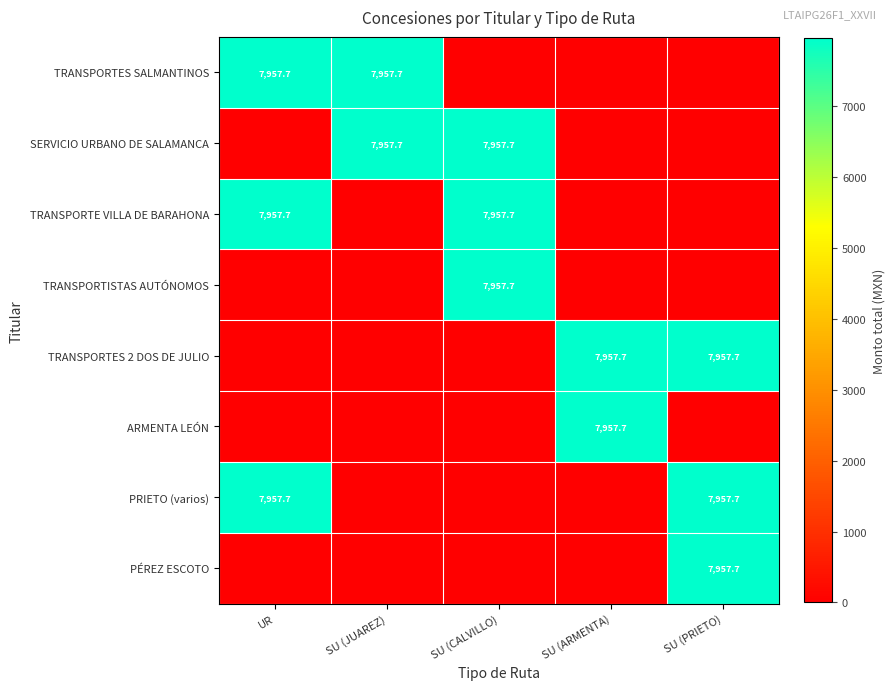

Between SU (ARMENTA) and SU (PRIETO), which series saw the biggest shift?

ARMENTA LEÓN